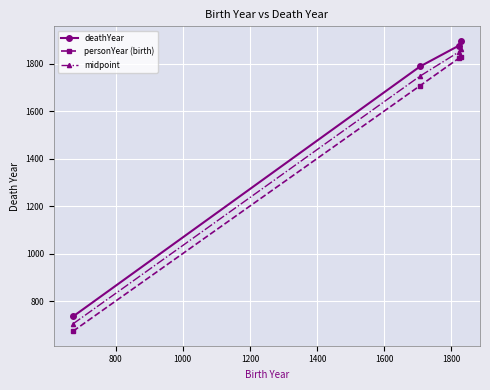

At how many categories does at least one series exceed 1178?

3